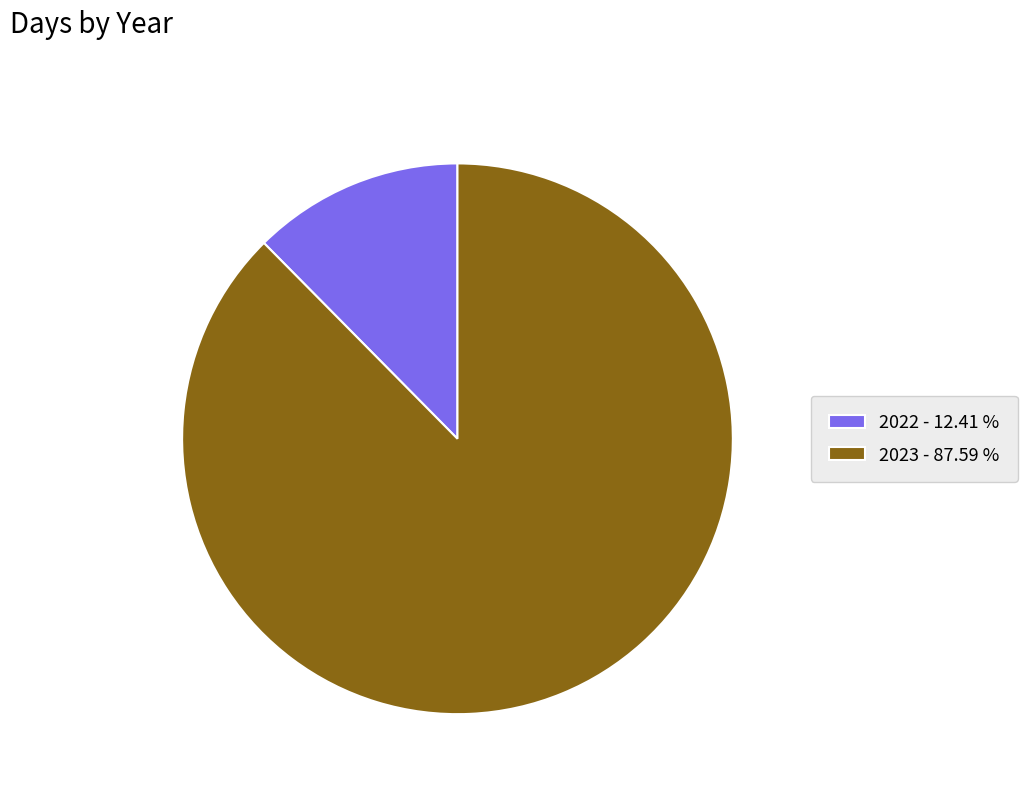

Do 2023 - 87.59 % and 2022 - 12.41 % together represent more than half of the pie?

Yes